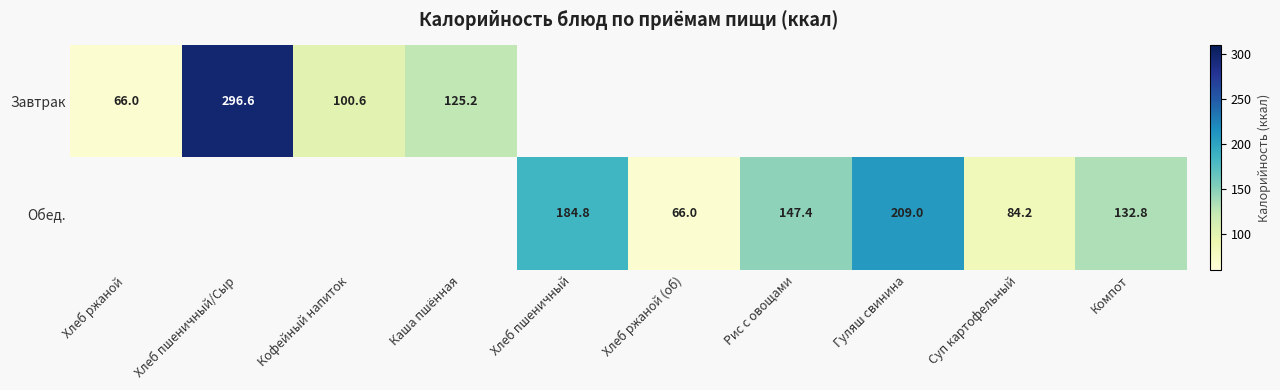

Is it true that Обед. equals 184.8 at Хлеб пшеничный?

True